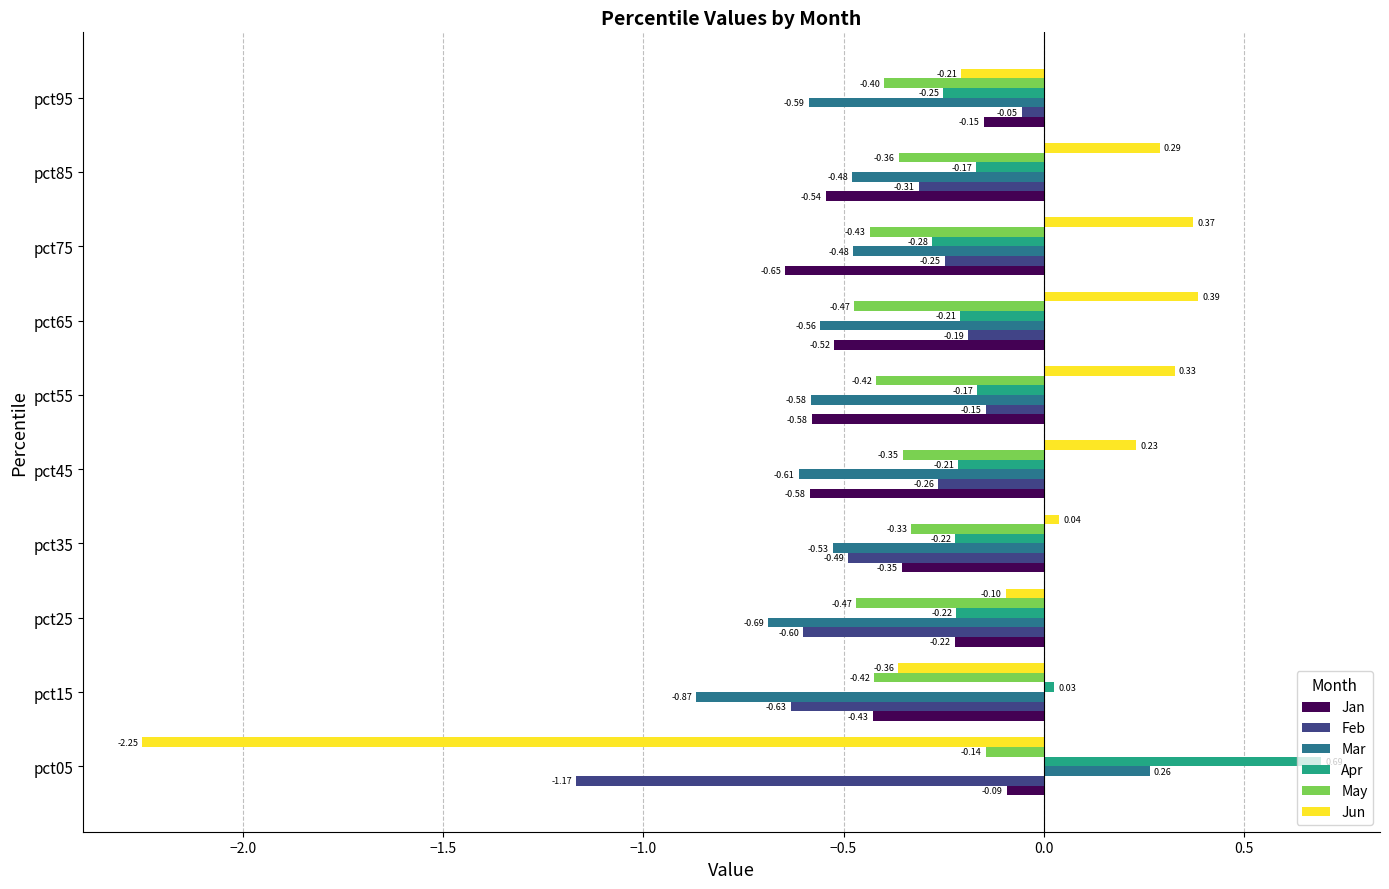

Between pct35 and pct75, which series saw the biggest shift?

Jun